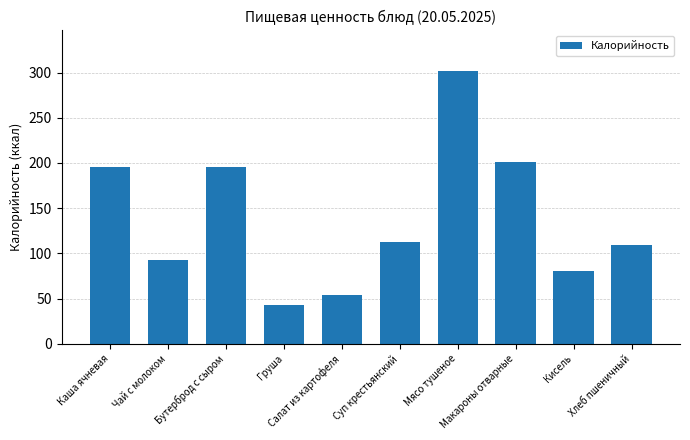

What is the label of the 3rd bar from the left?

Бутерброд с сыром